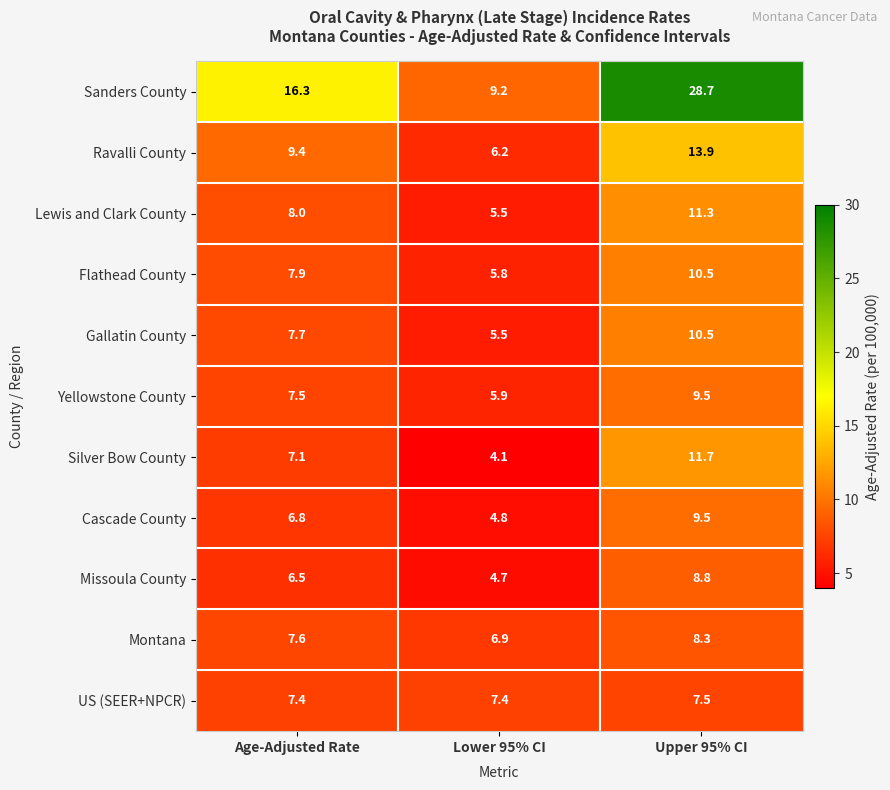

What value does the Sanders County series have at Lower 95% CI?

9.2